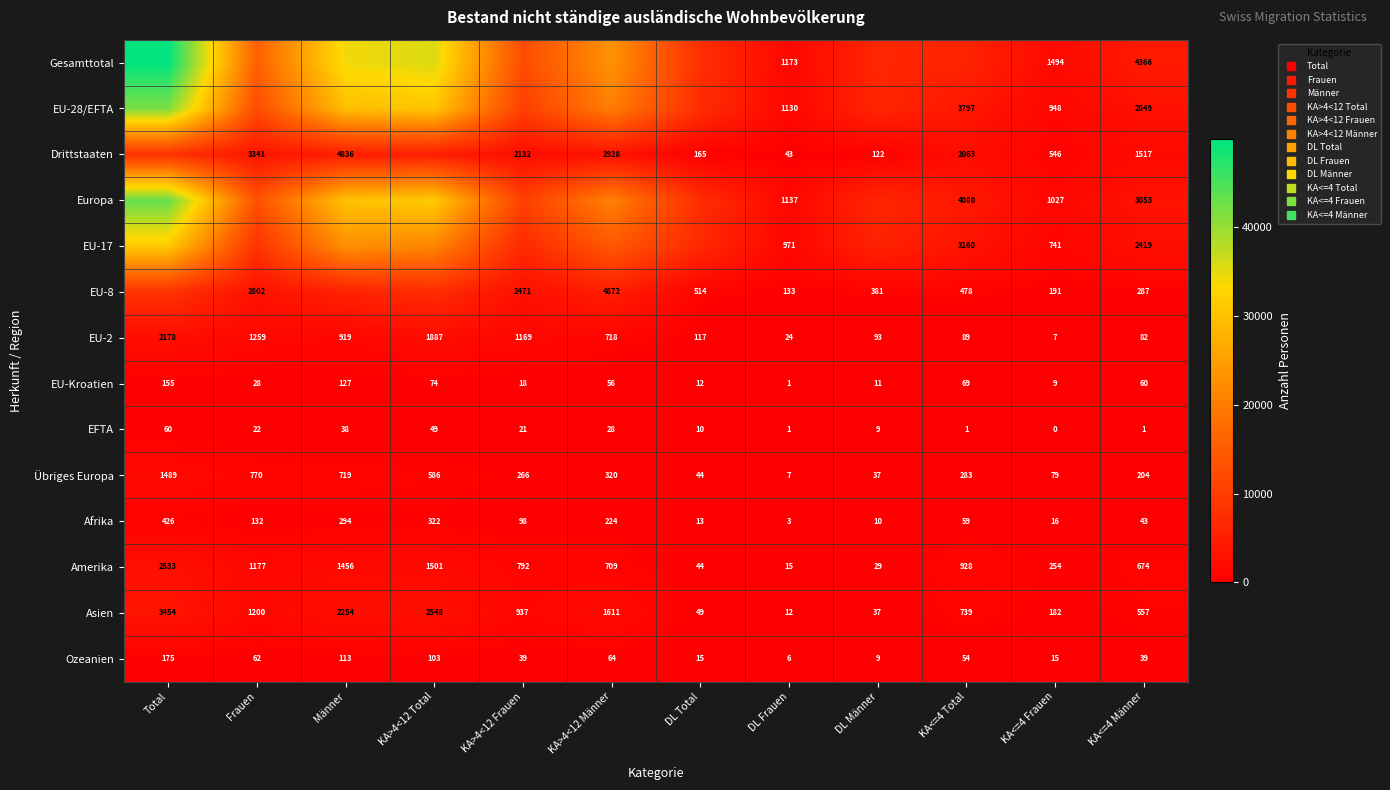

At which label does Asien reach its peak?

Total